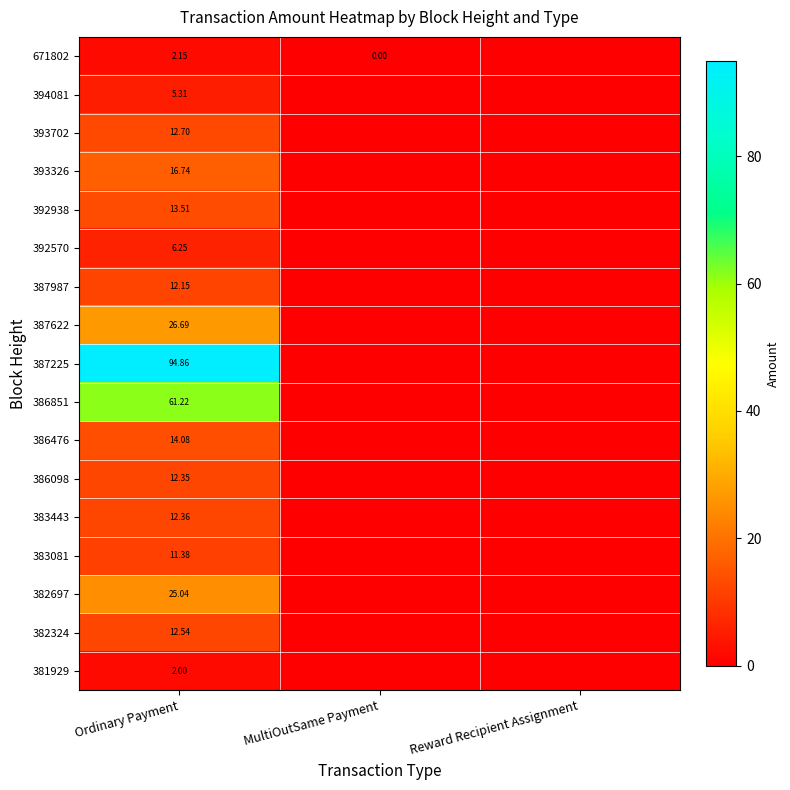

Between Ordinary Payment and Reward Recipient Assignment, which series saw the biggest shift?

387225